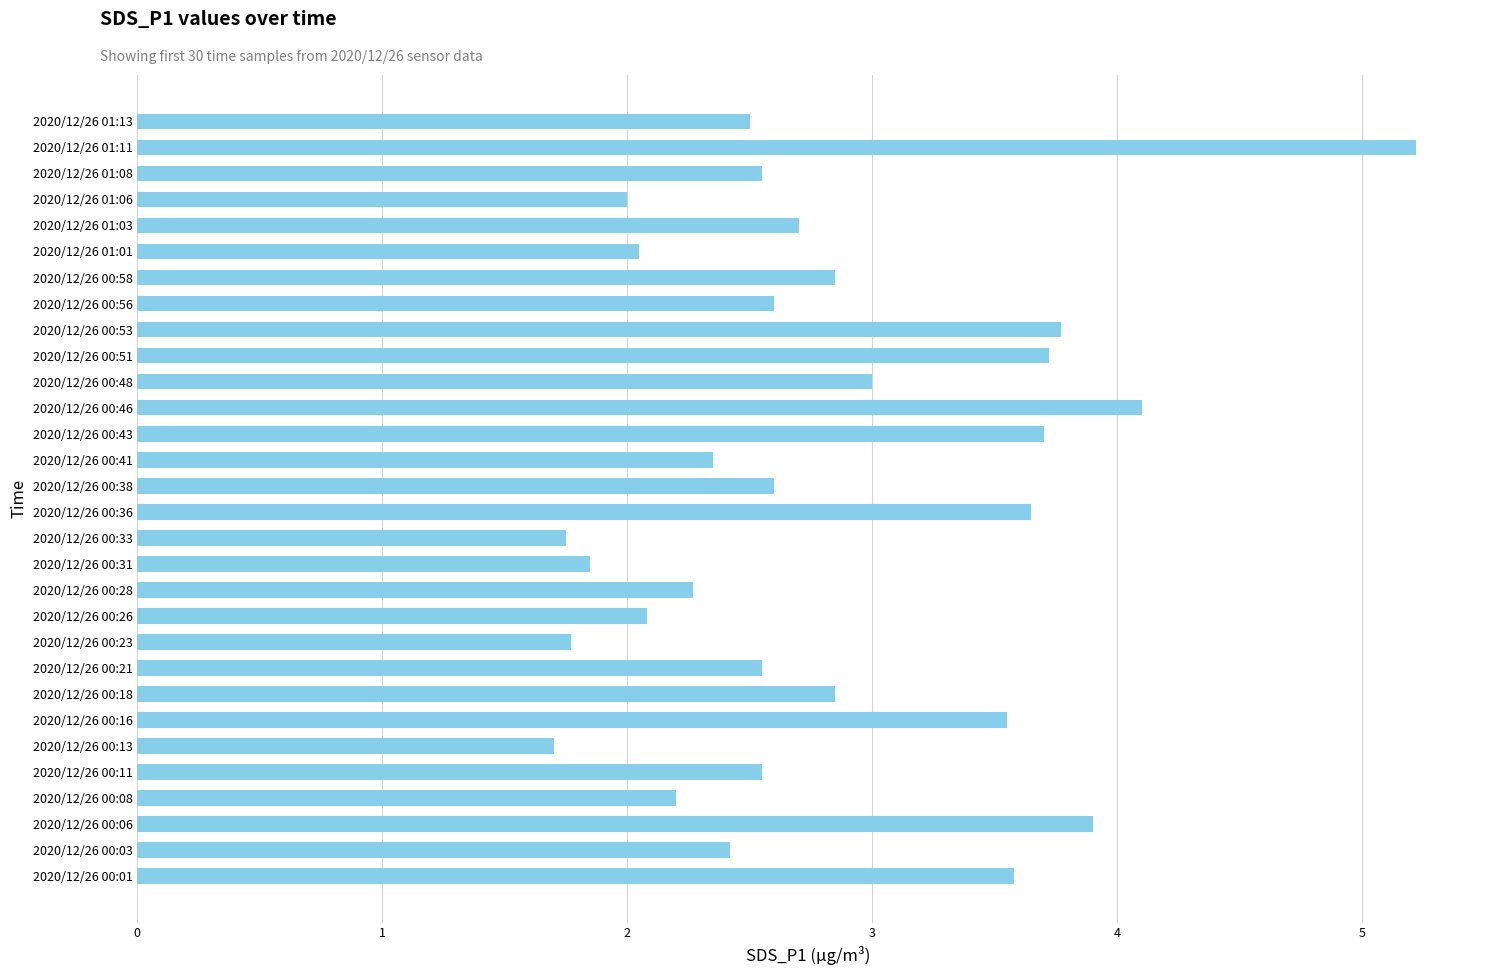

True or false: the data shows 1.5 at 2020/12/26 01:13.

False